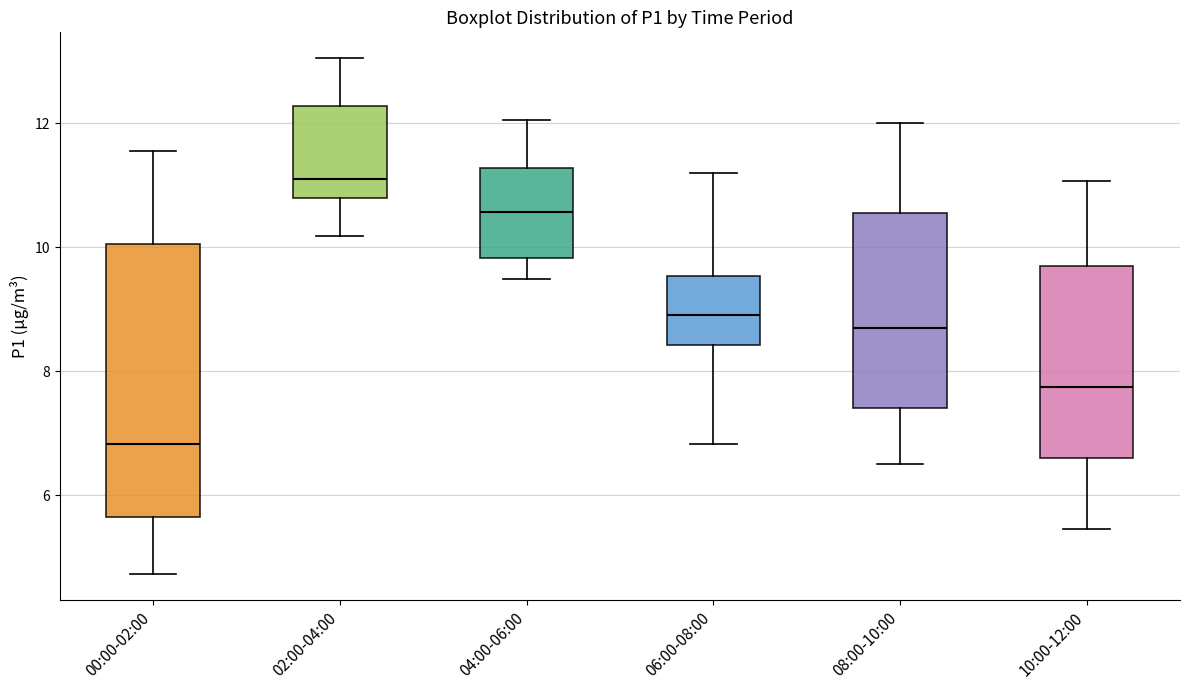

Which box's median line is the highest?

02:00-04:00